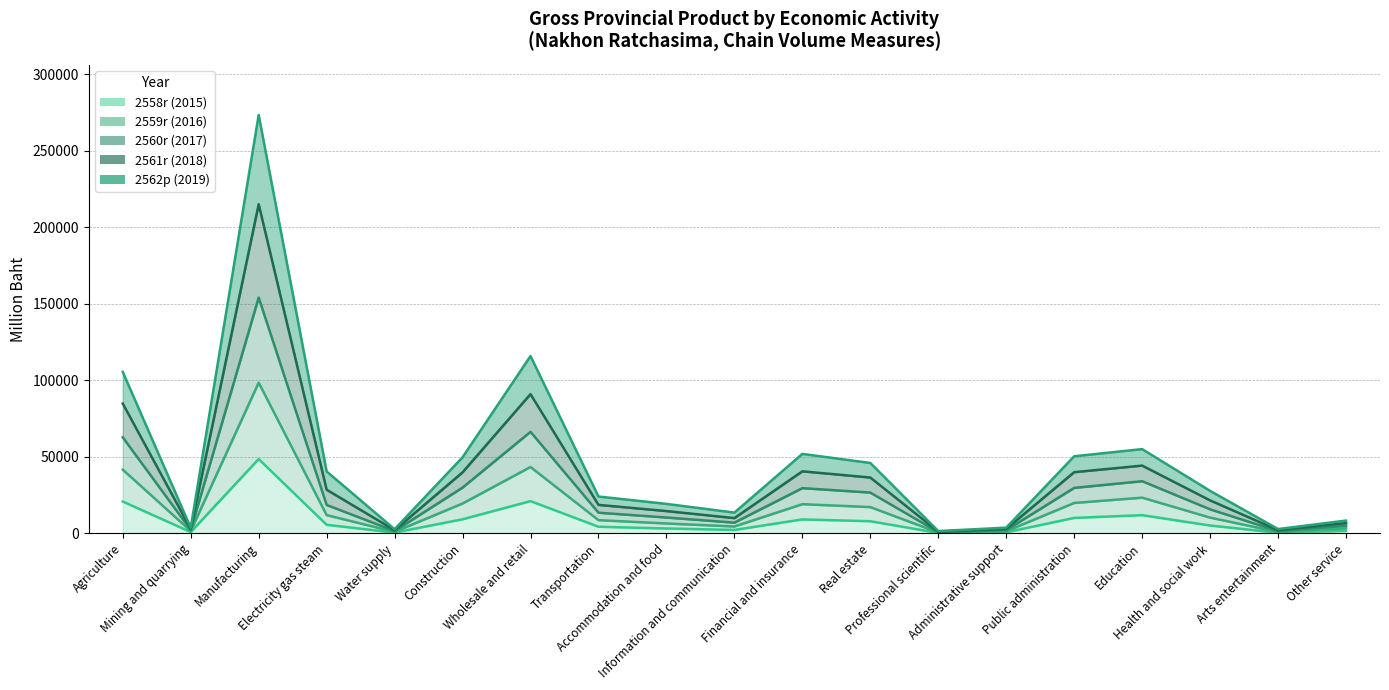

What is the difference between the maximum and minimum values in the 2558r (2015) series?

48303